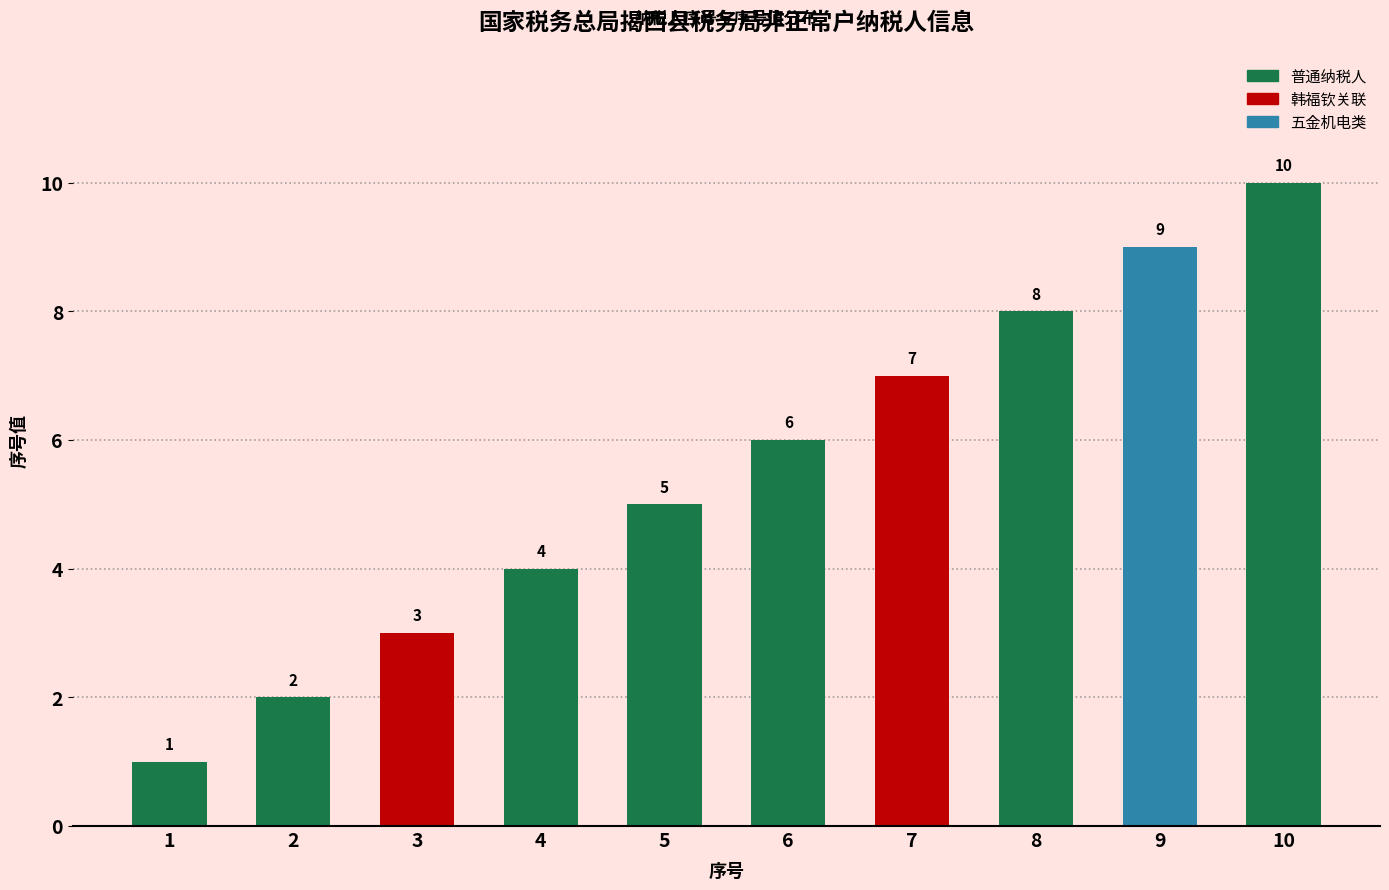

What is the minimum value shown in the chart?

1